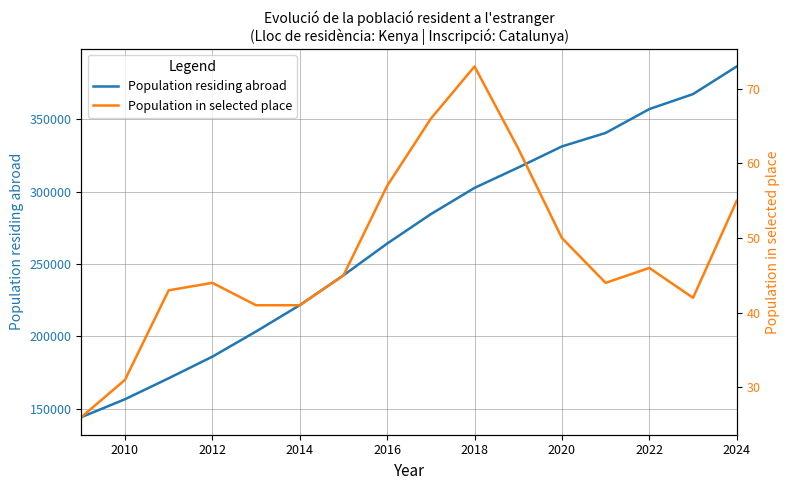

What is the maximum value for Population residing abroad?

386486